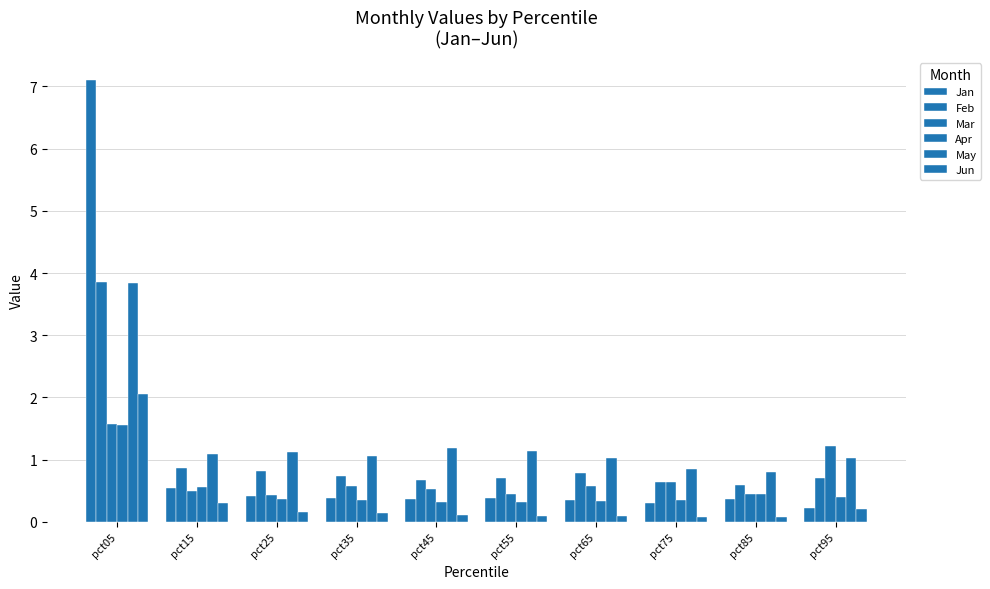

Count the number of categories in the chart.

10